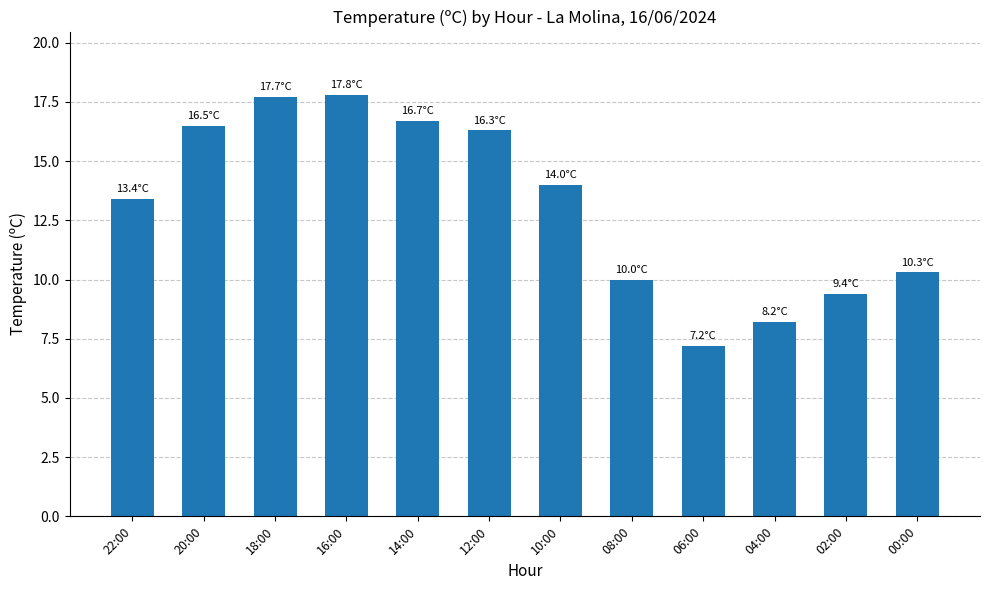

Count the number of data series in this chart.

1